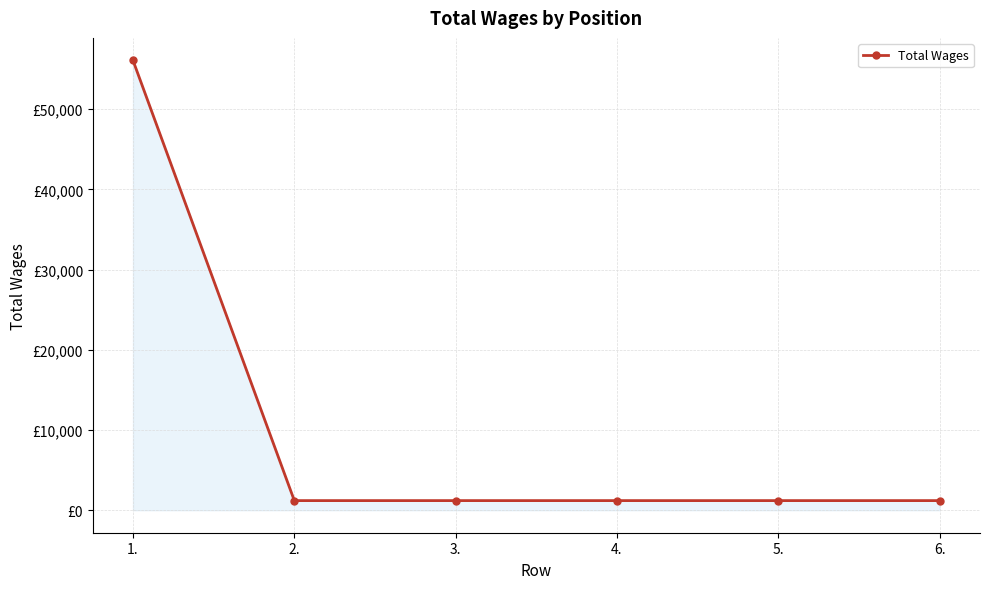

True or false: there are more than 2 points higher than both neighbors.

False